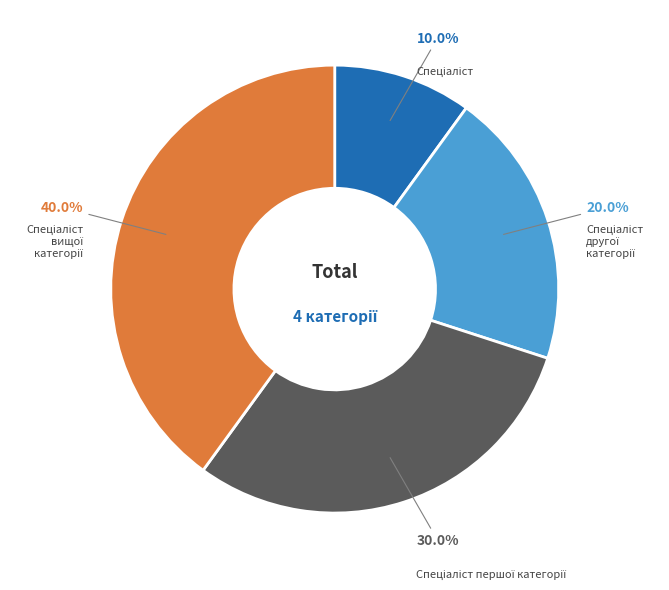

Is there any slice that represents more than half of the pie?

No